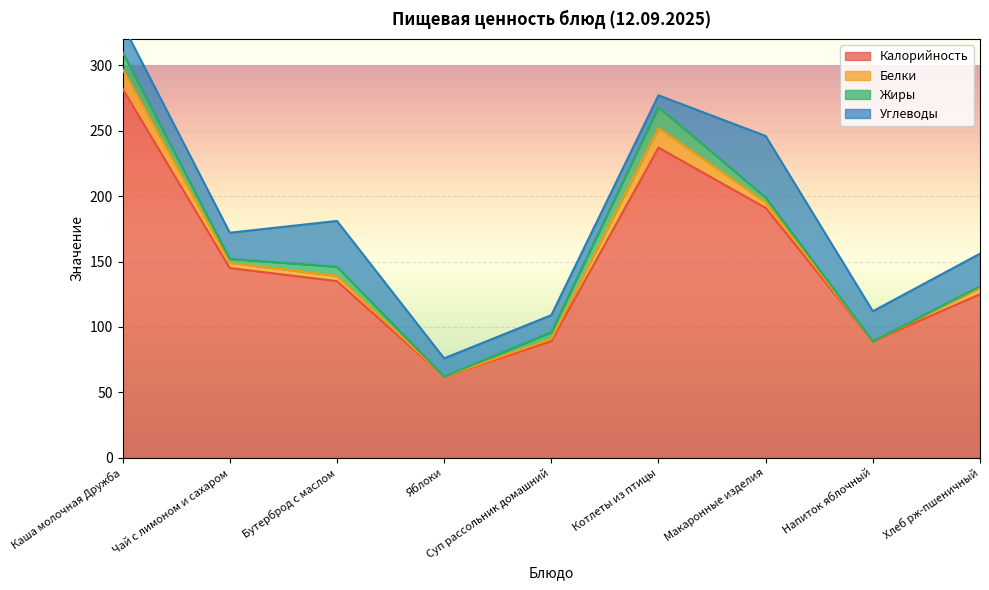

What is the spread (max minus min) of values at Яблоки?

62.0